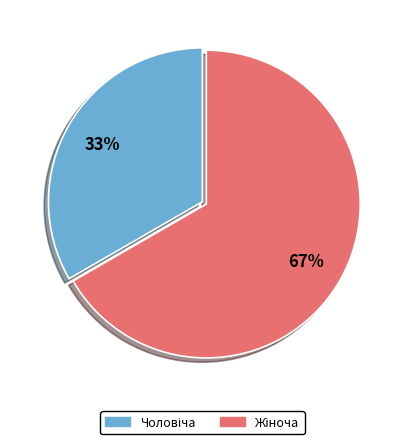

Does any single category account for the majority?

Yes